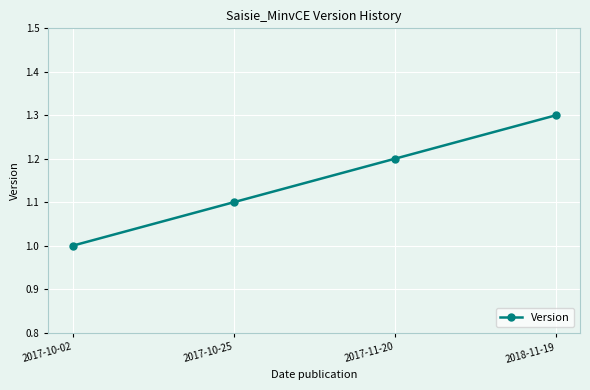

Is it true that the value at 2017-10-02 is 1.0?

True